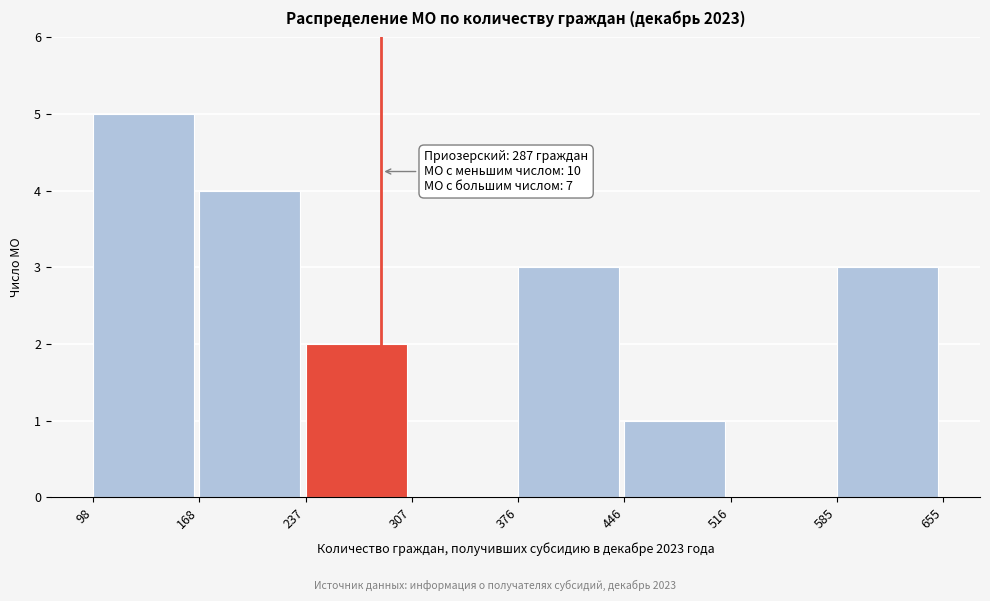

Which range on the x-axis has the tallest bar?

98 to 168